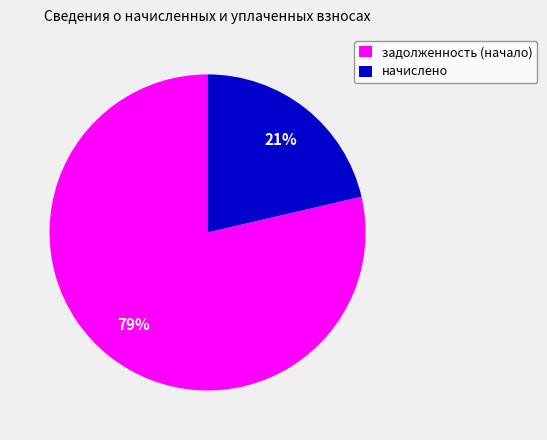

Which slice is the smallest?

начислено